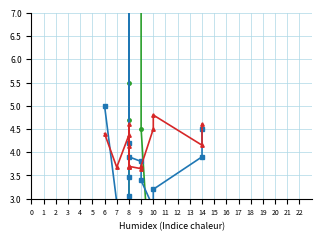

Rank the categories by P¿i~/uj value from highest to lowest.

8, 9, 8, 8, 8, 9, 6, 7, 14, 14, 8, 10, 10, 8